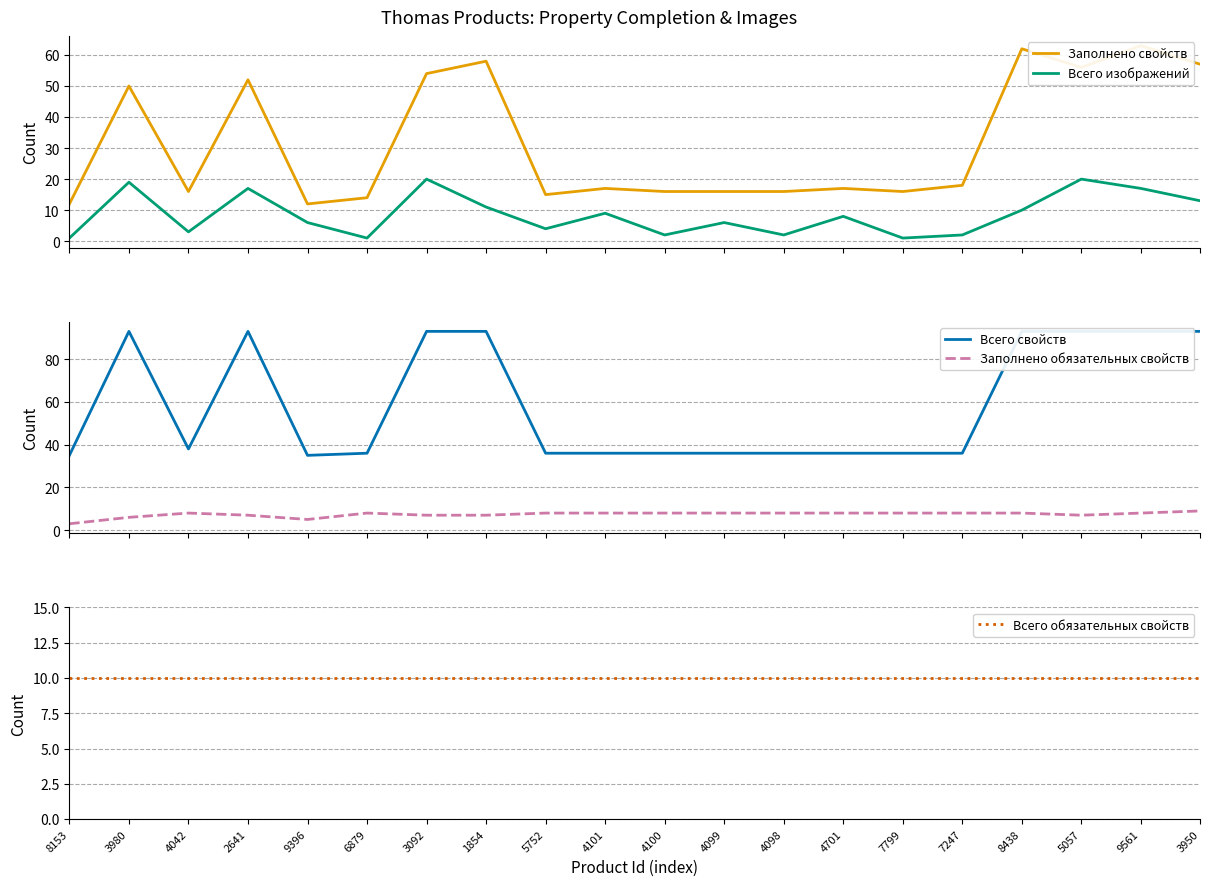

Which series has the largest total across all categories?

Всего свойств